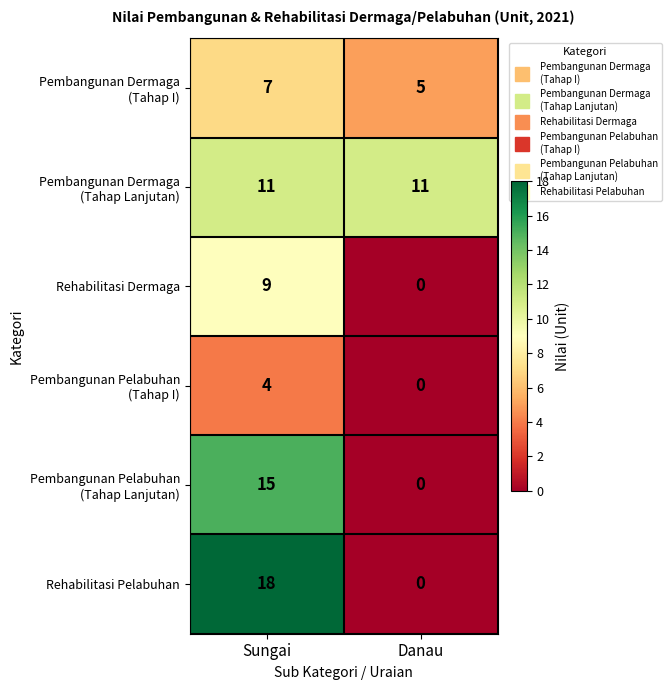

True or false: Rehabilitasi Dermaga has a value of 4 at Danau.

False